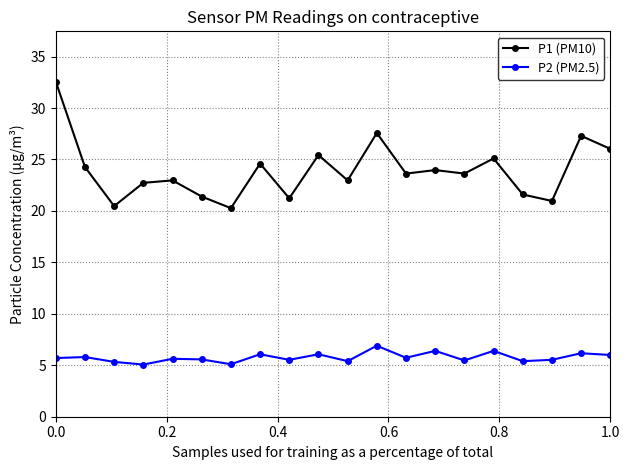

True or false: P1 (PM10) and P2 (PM2.5) cross at least once.

False